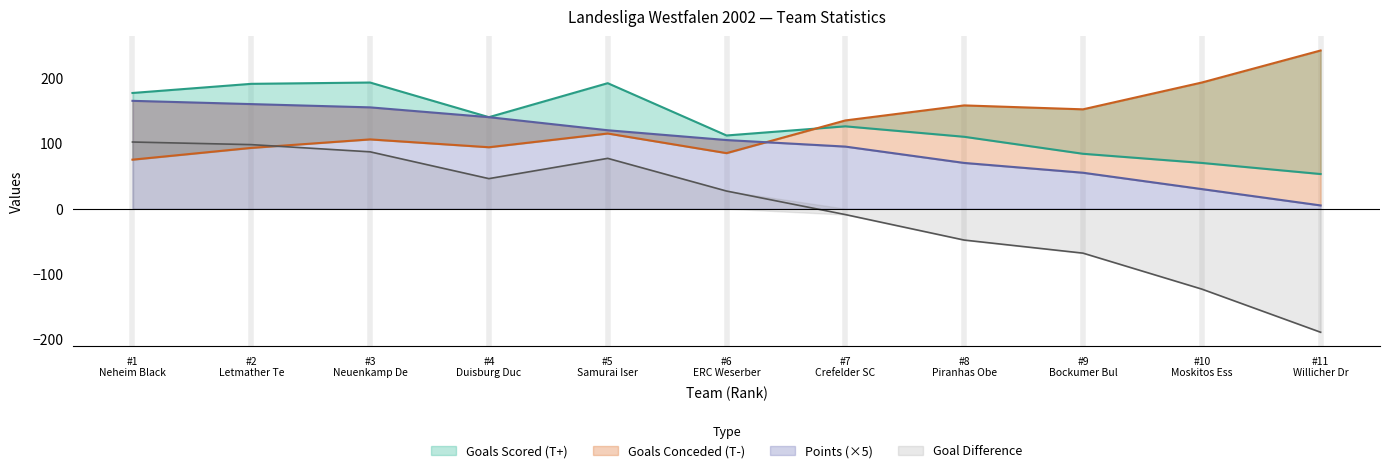

Count the number of data series in this chart.

4